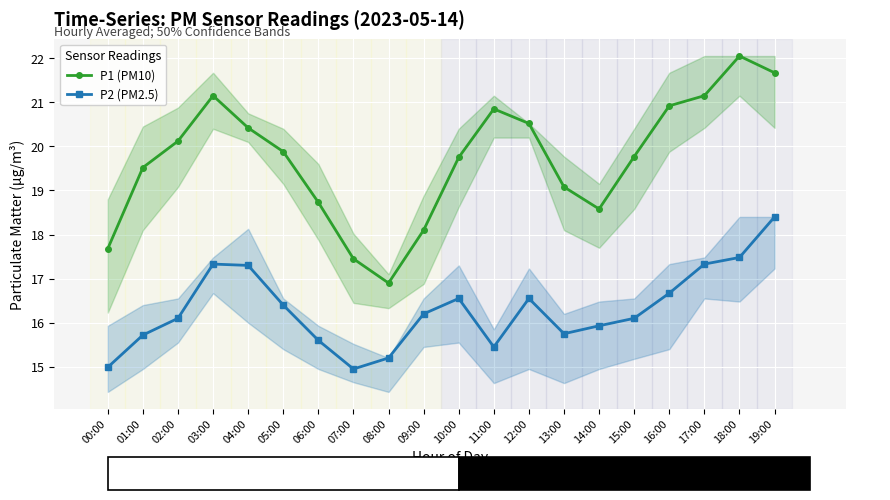

Rank the series at 13:00 from highest to lowest value.

P1 (PM10), P2 (PM2.5)